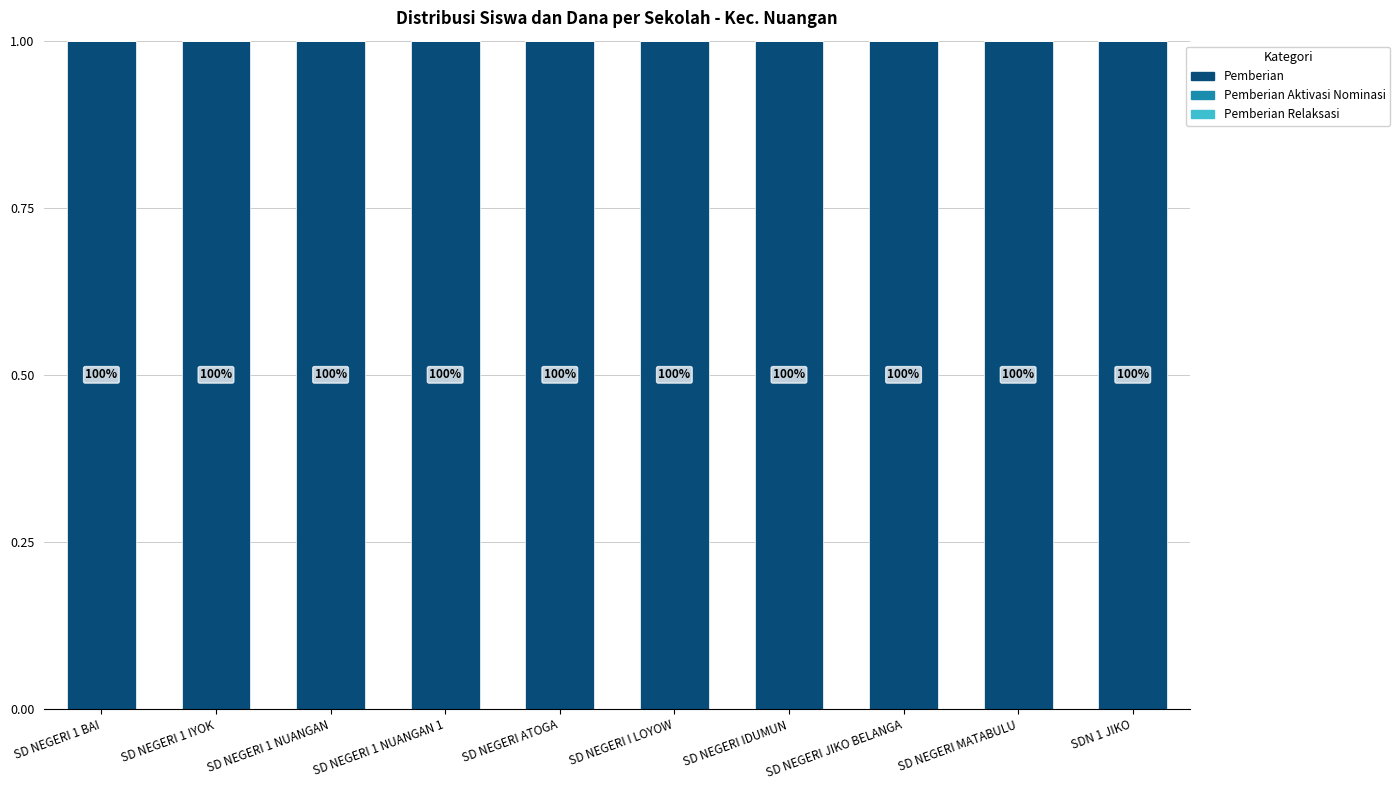

Rank the series by their maximum value, from lowest to highest.

Pemberian Aktivasi Nominasi, Pemberian Relaksasi, Pemberian